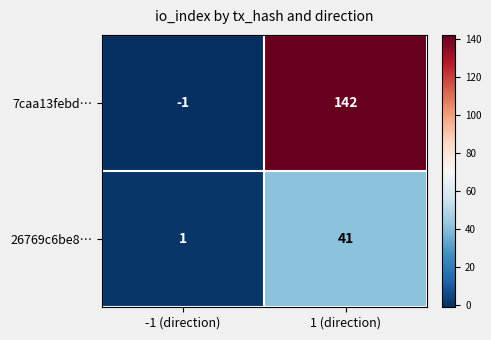

Which label corresponds to the smallest value in the chart?

-1 (direction)